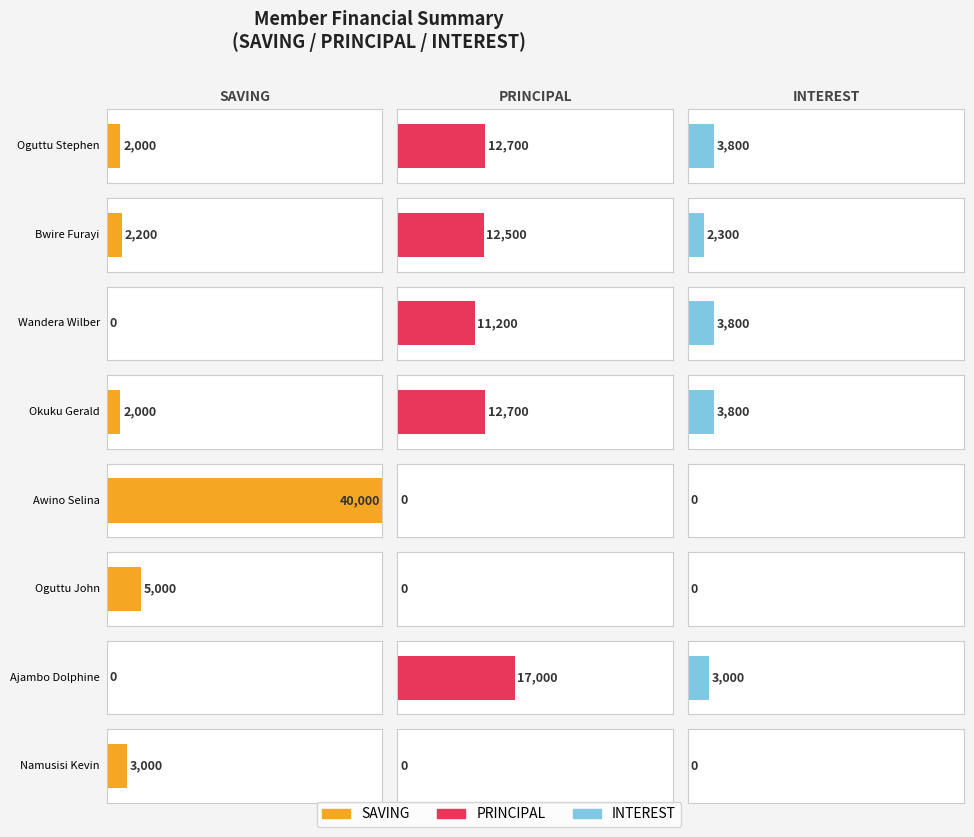

Which series has the largest total across all categories?

PRINCIPAL